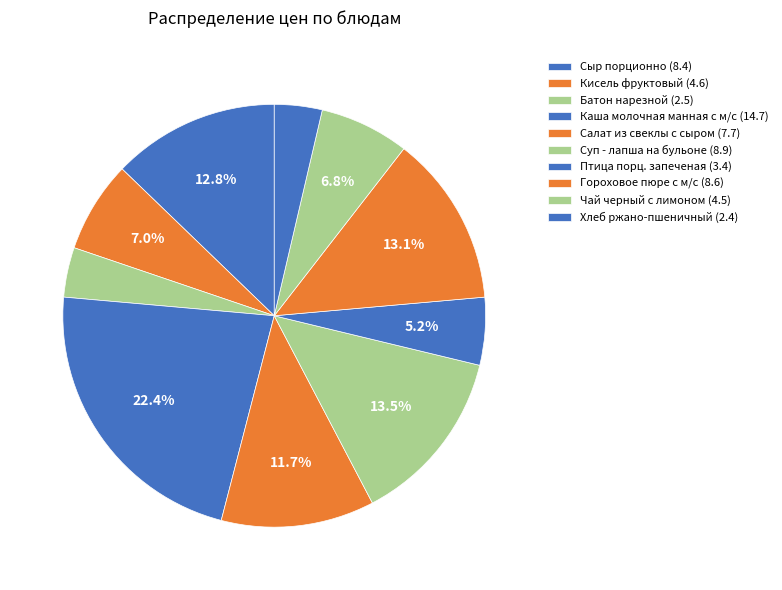

How many slices are in this pie chart?

10